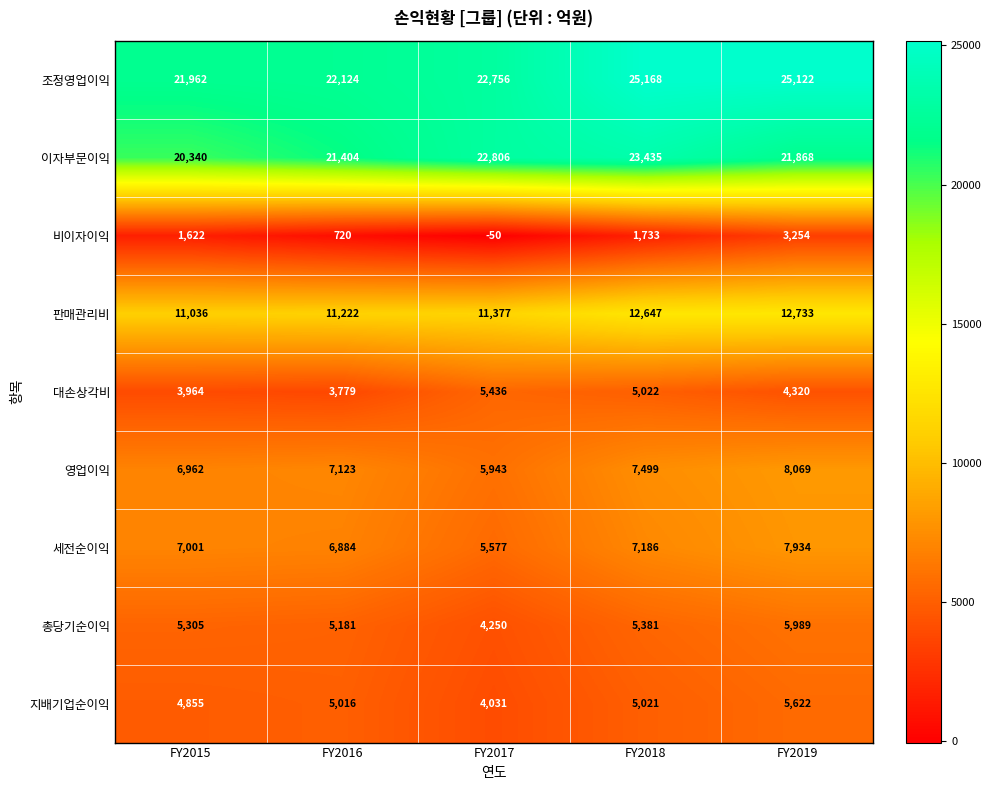

At which category is the sum across all series the highest?

FY2019